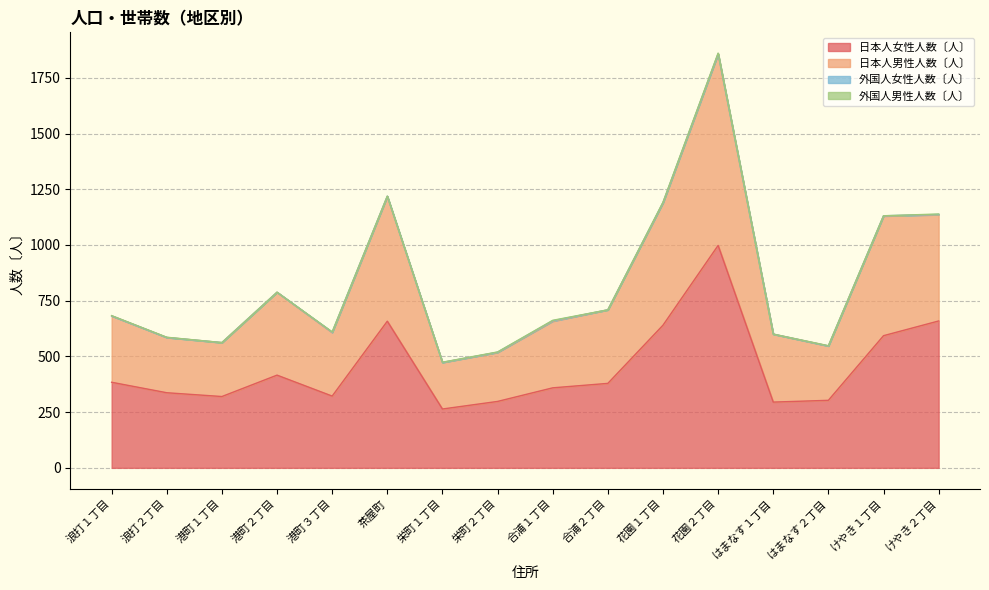

At how many categories does at least one series exceed 343?

16